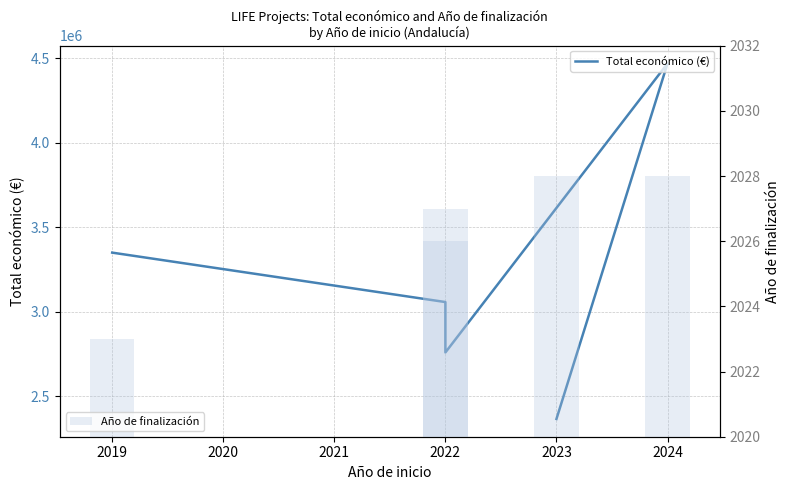

The value of Total económico (€) at 2024 is 7744434. True or false?

False